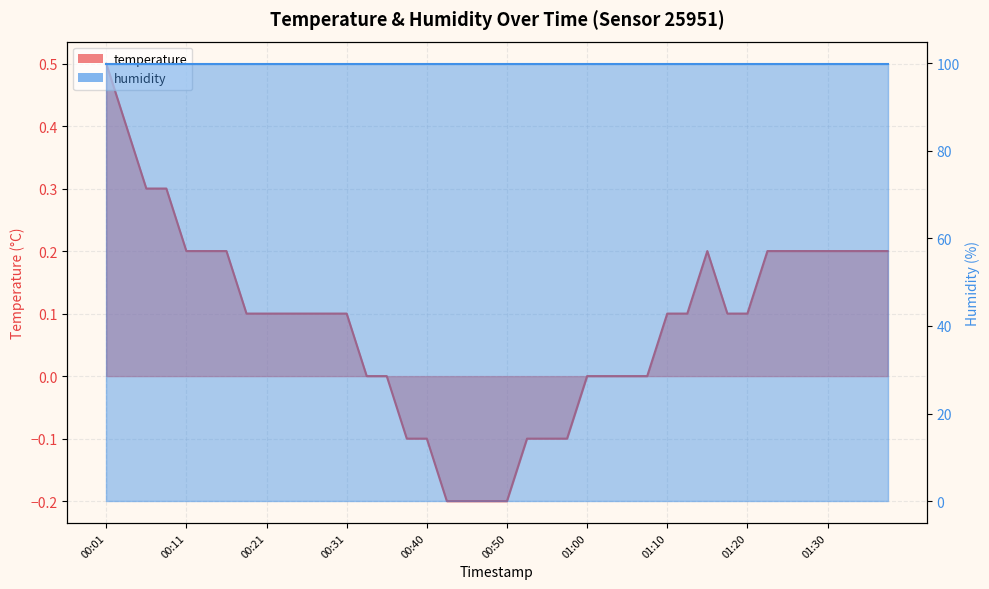

True or false: the data shows 0.0 at 00:33.

True